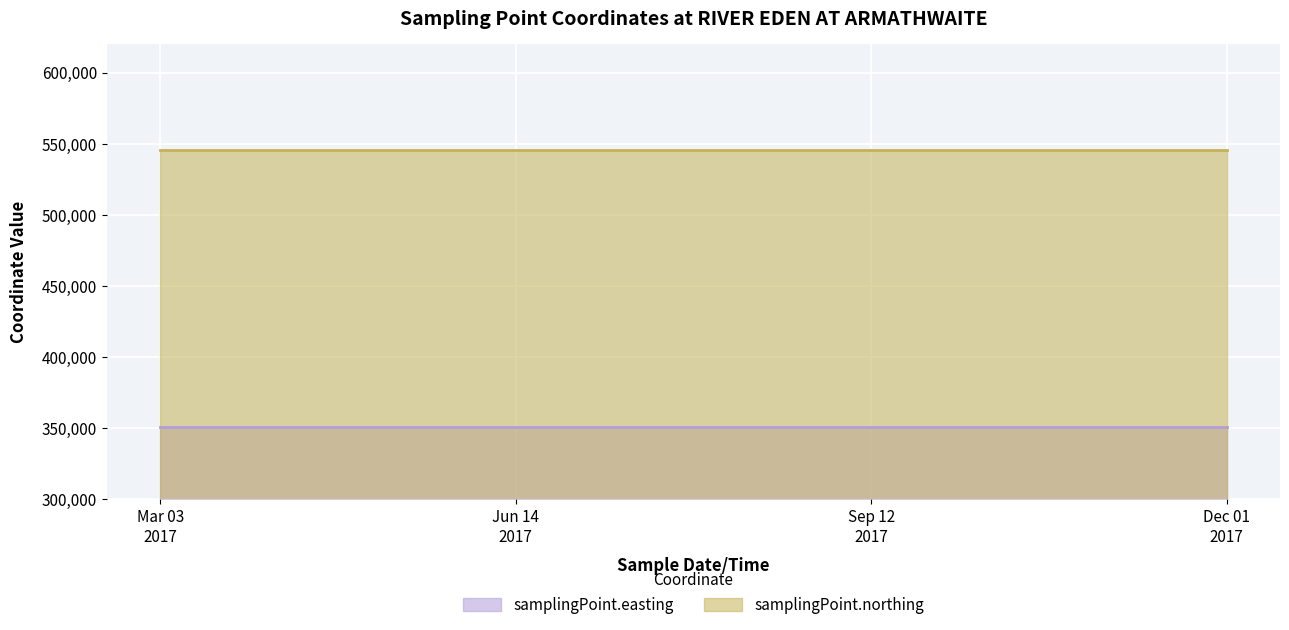

Where is samplingPoint.northing nearest to the value 546043?

2017-03-03T10:57:00